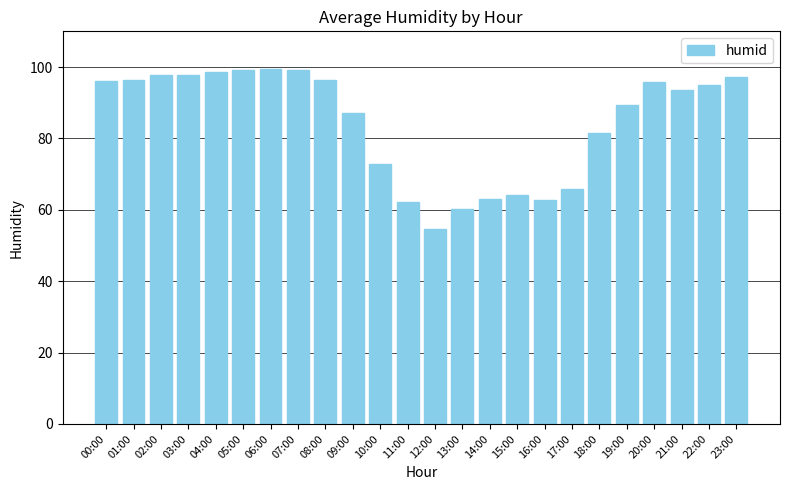

What value does the data have at 16:00?

62.8